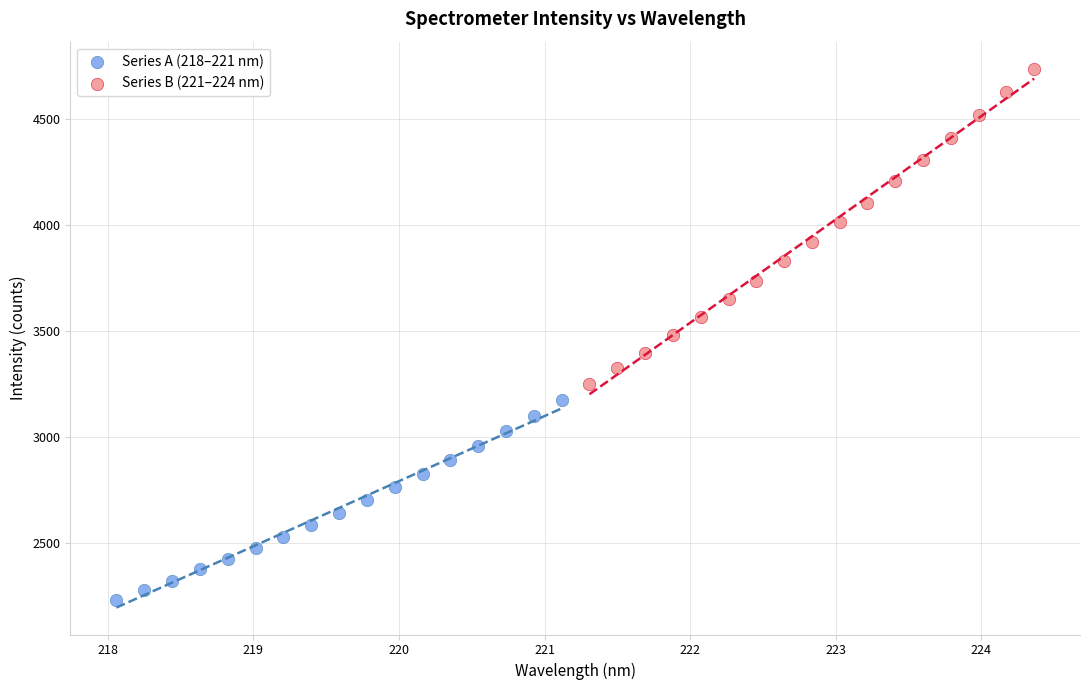

Which series has the largest Y range (max minus min)?

Series B (221–224 nm)